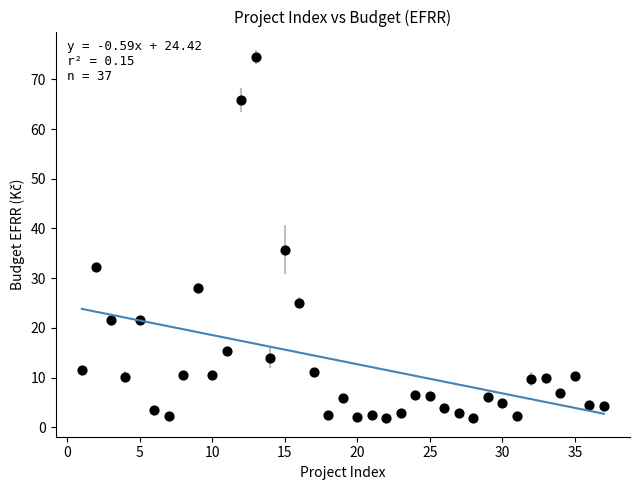

What Y value in the scatter plot is closest to 38?

35.7